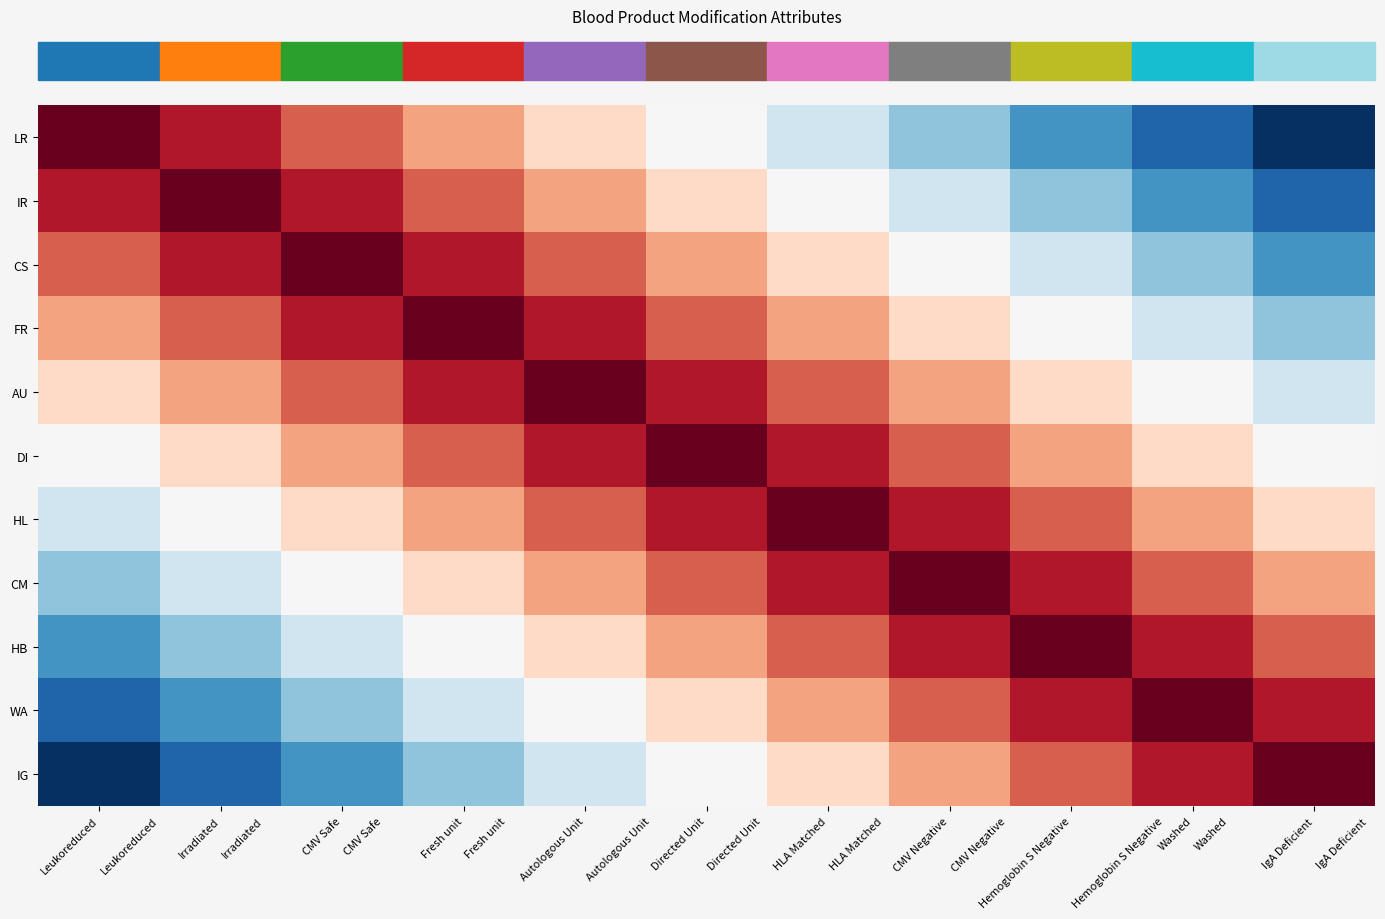

Is the value of WA at Leukoreduced greater than the value of HL at CMV Safe?

No